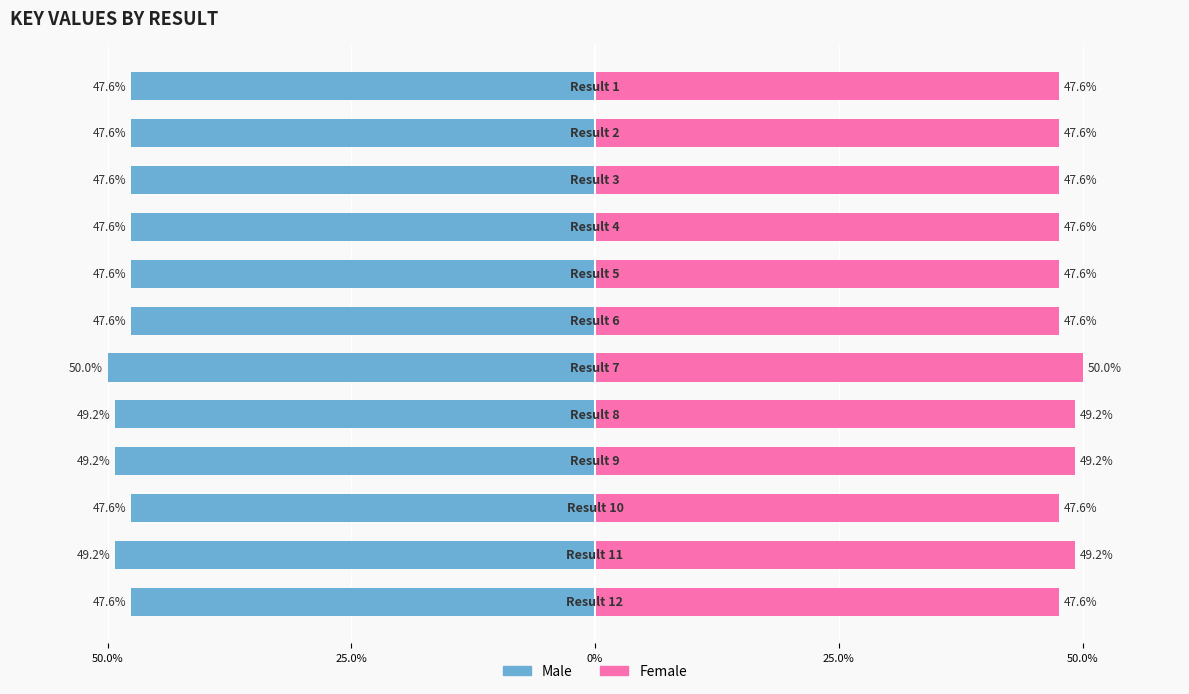

Count the number of data series in this chart.

2